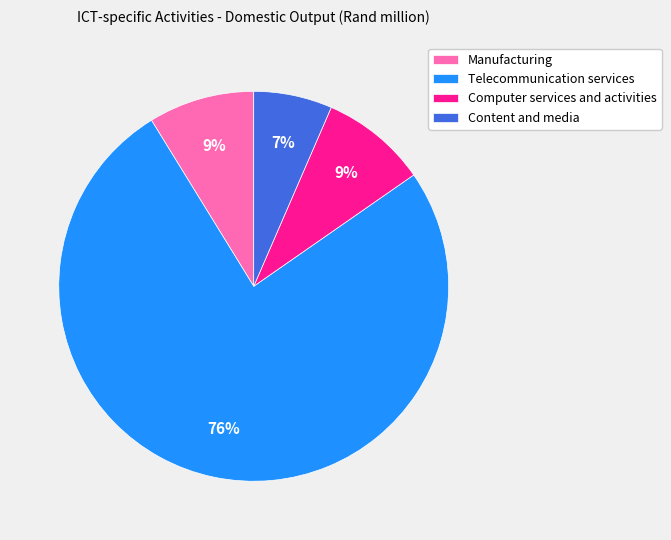

What is the largest slice in the pie chart?

Telecommunication services